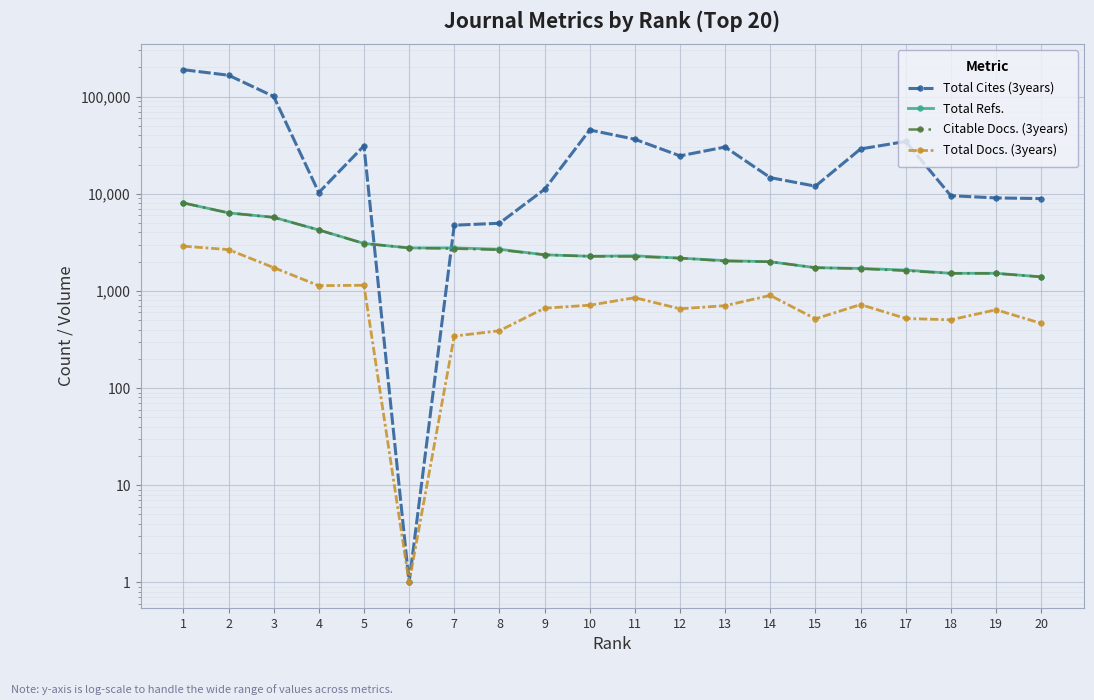

Which series changed the most between 8 and 16?

Total Cites (3years)